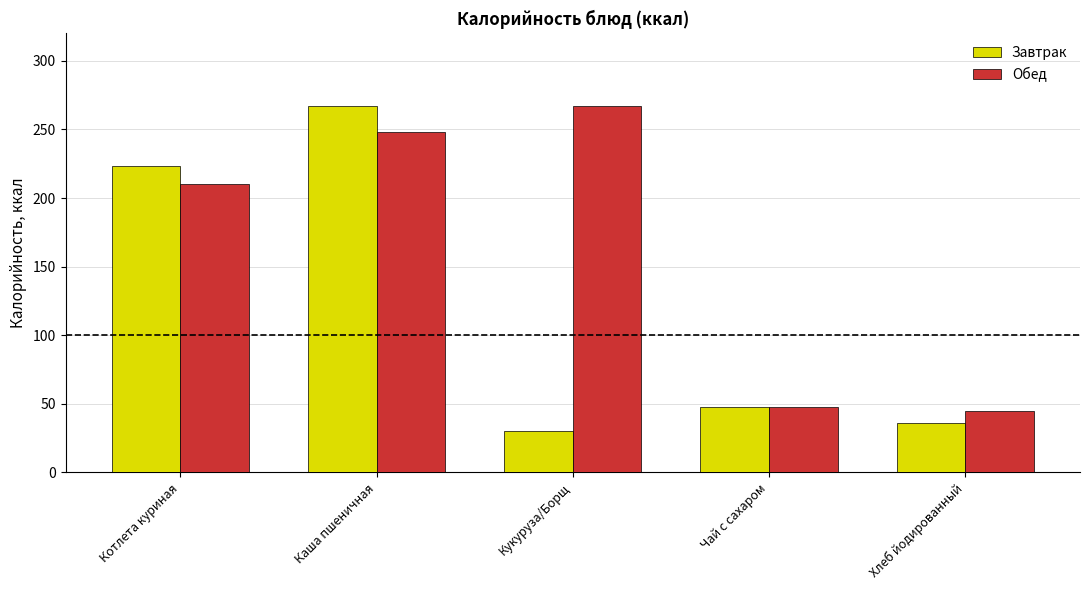

The value of Обед at Каша пшеничная is 247.8. True or false?

True